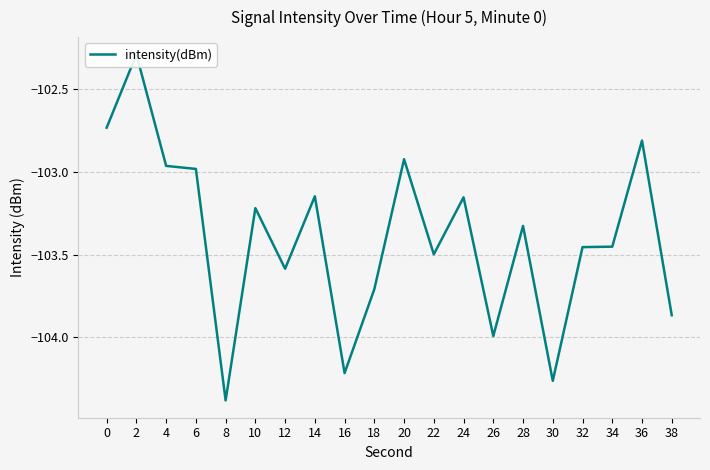

Does the chart display data point markers on the line(s)?

No